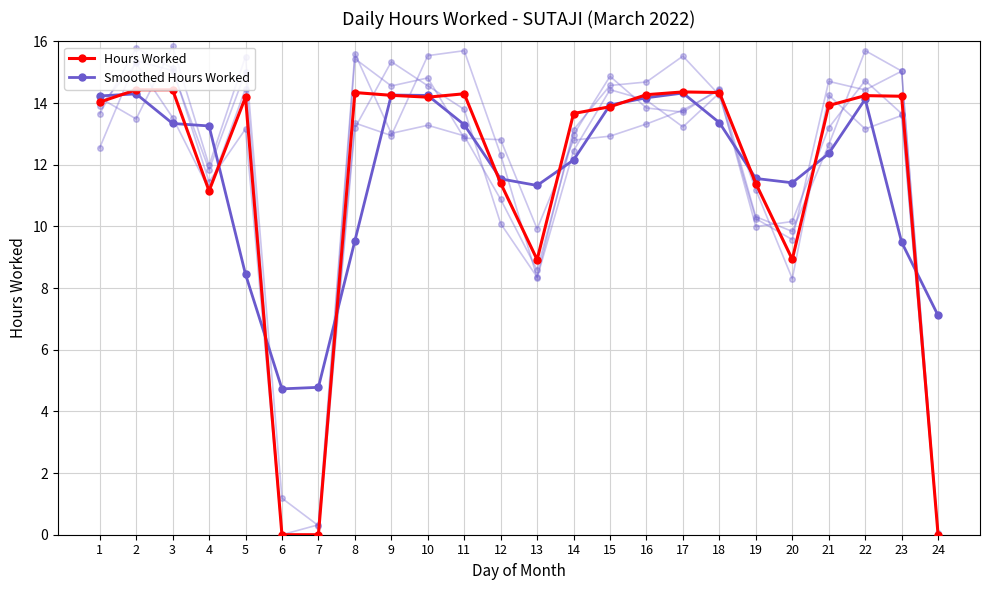

How many data points in Hours Worked are less than 14?

11